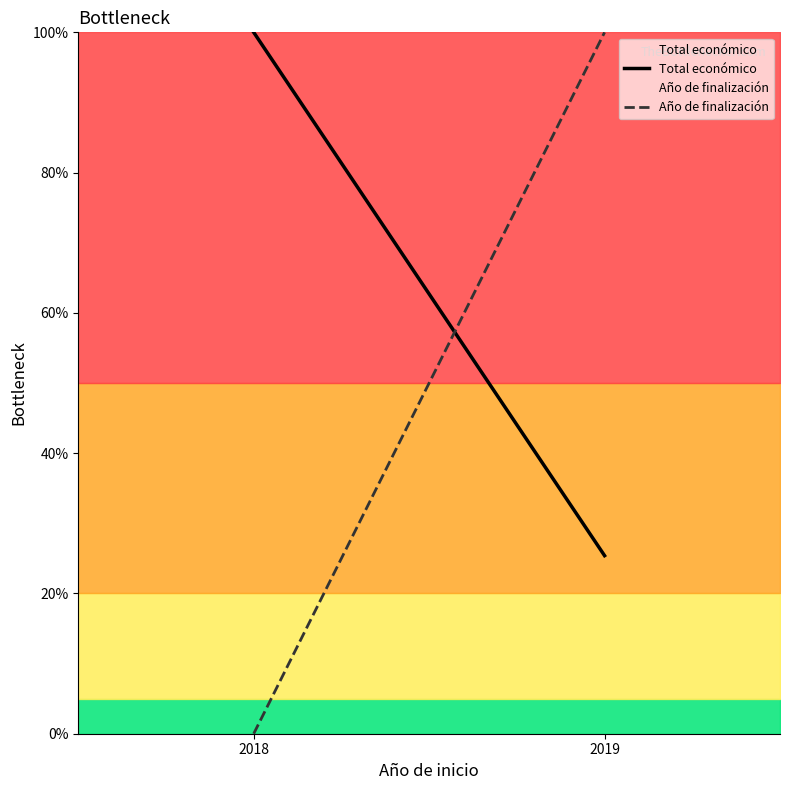

What are all the series names shown in the legend?

Total económico, Año de finalización